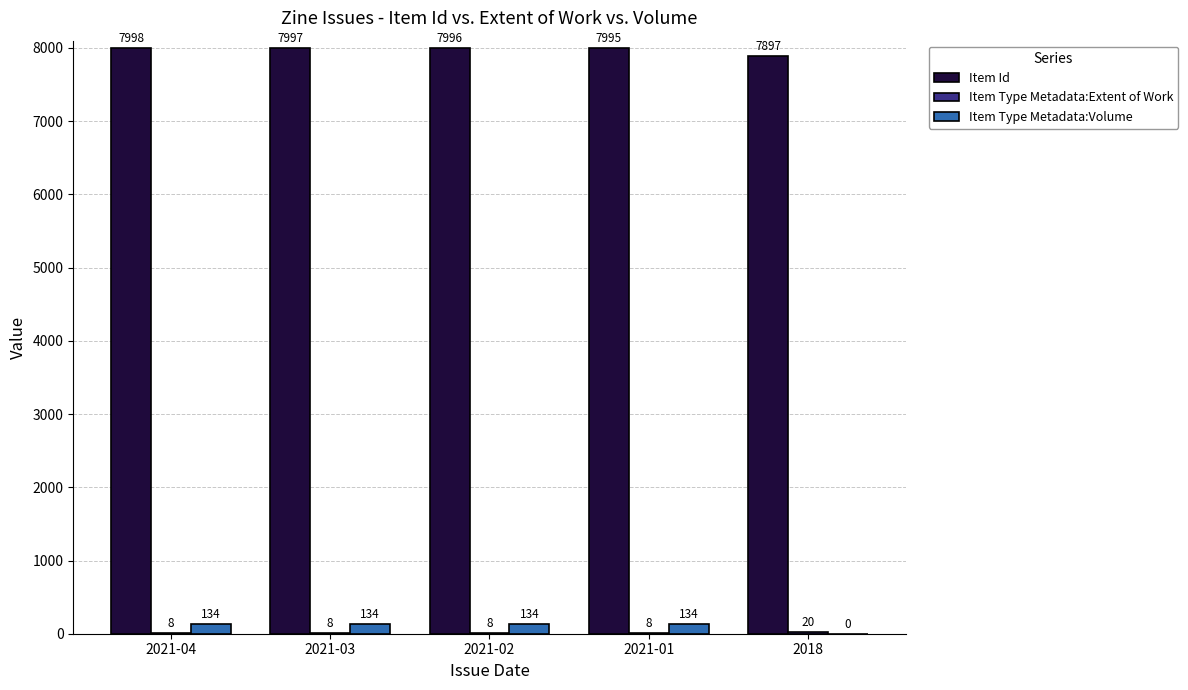

What is the spread (max minus min) of values at 2018?

7897